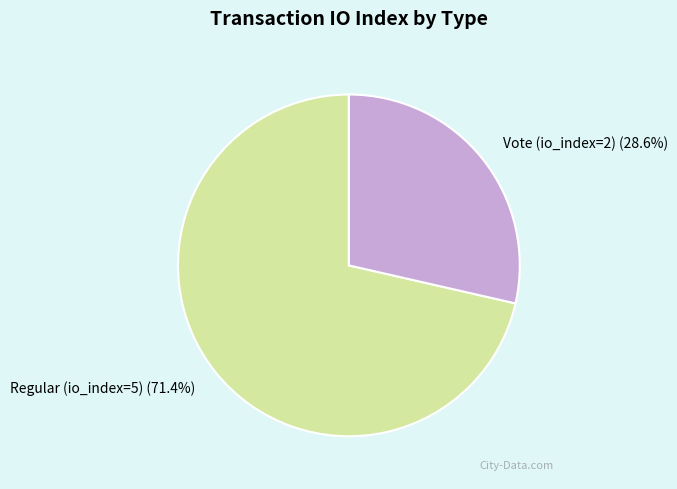

What percentage do Regular (io_index=5) and Vote (io_index=2) together represent?

100.0%